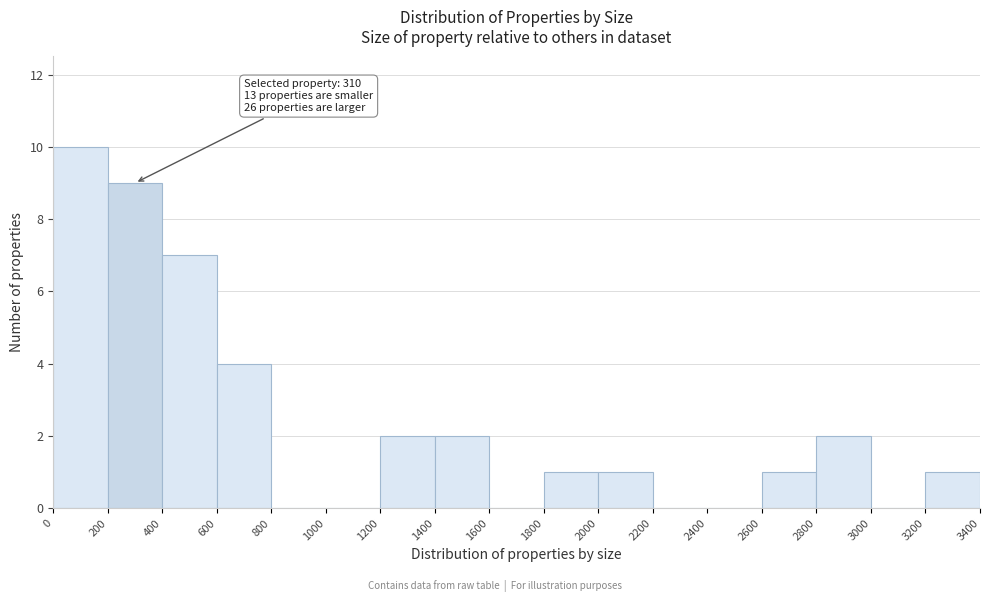

Over which range of the x-axis is the bar tallest?

0 to 200